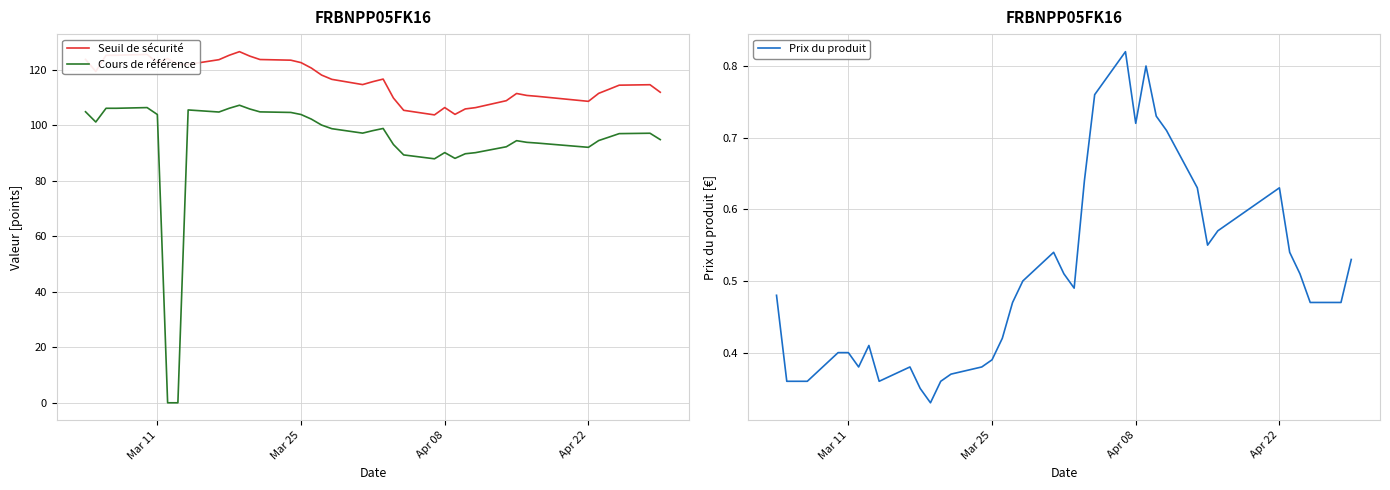

True or false: Cours de référence and Seuil de sécurité cross at least once.

False